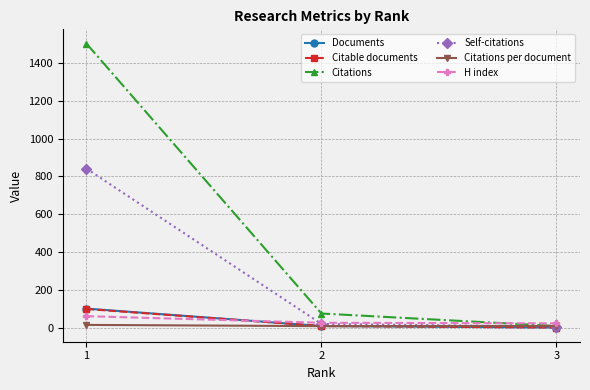

Which series has the largest total across all categories?

Citations